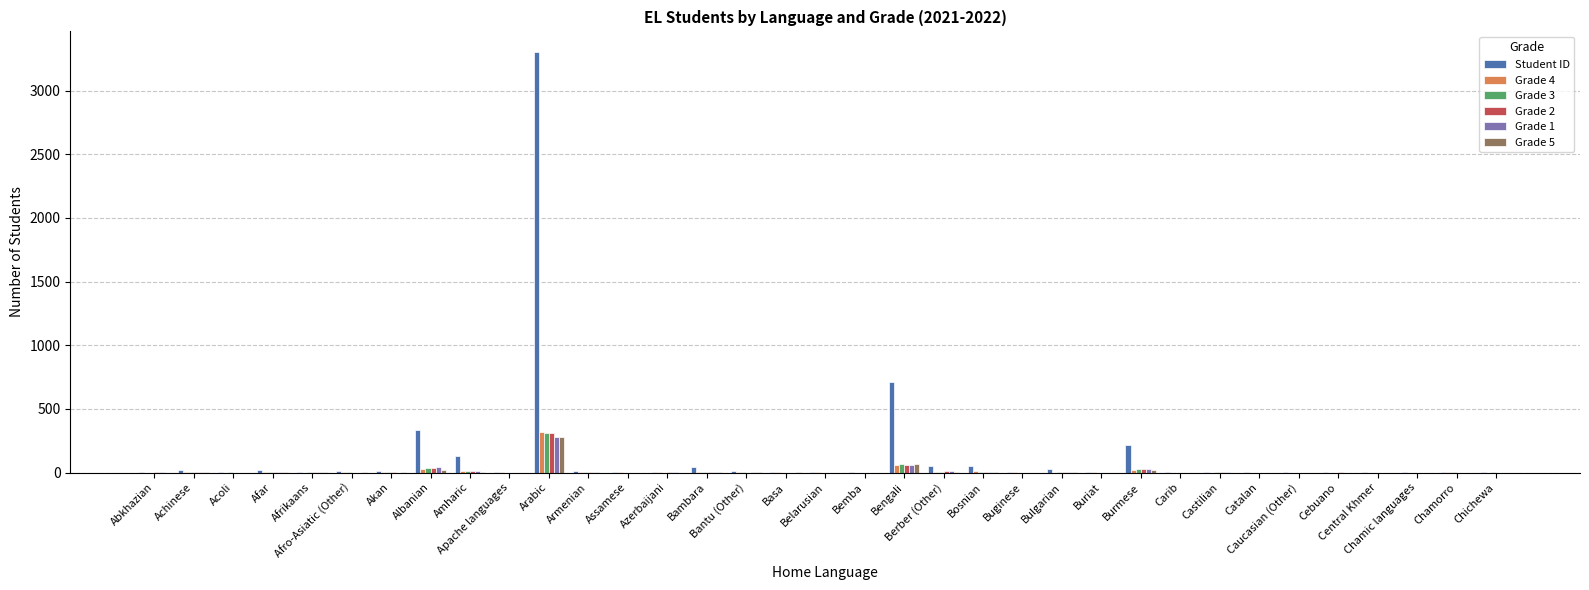

Which series has the largest total across all categories?

Student ID